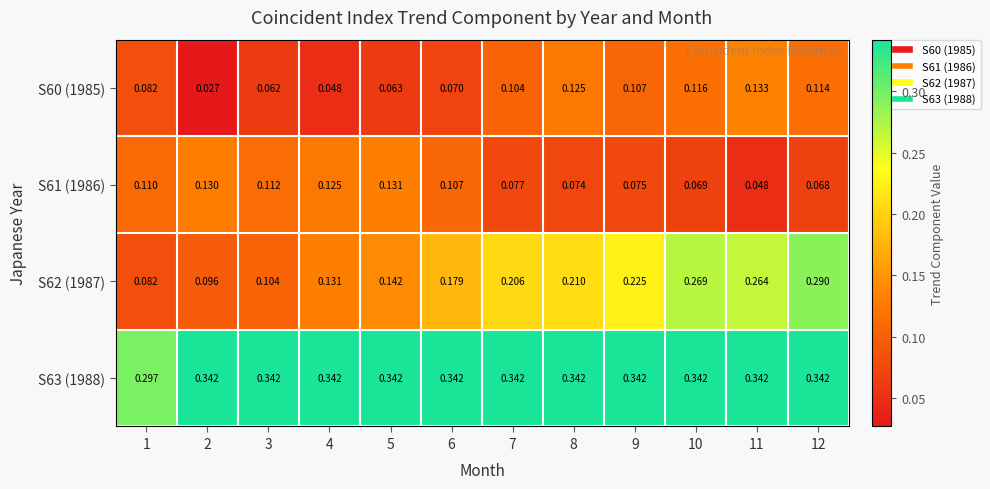

Is the value of S62 (1987) at 7 greater than the value of S61 (1986) at 12?

Yes